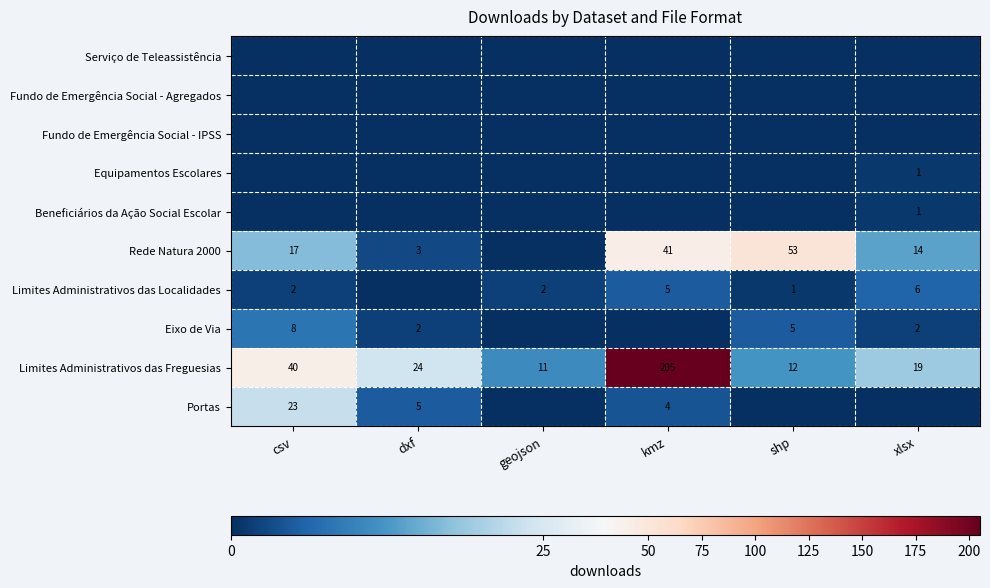

What is the difference between the maximum and minimum values in the Limites Administrativos das Freguesias series?

194